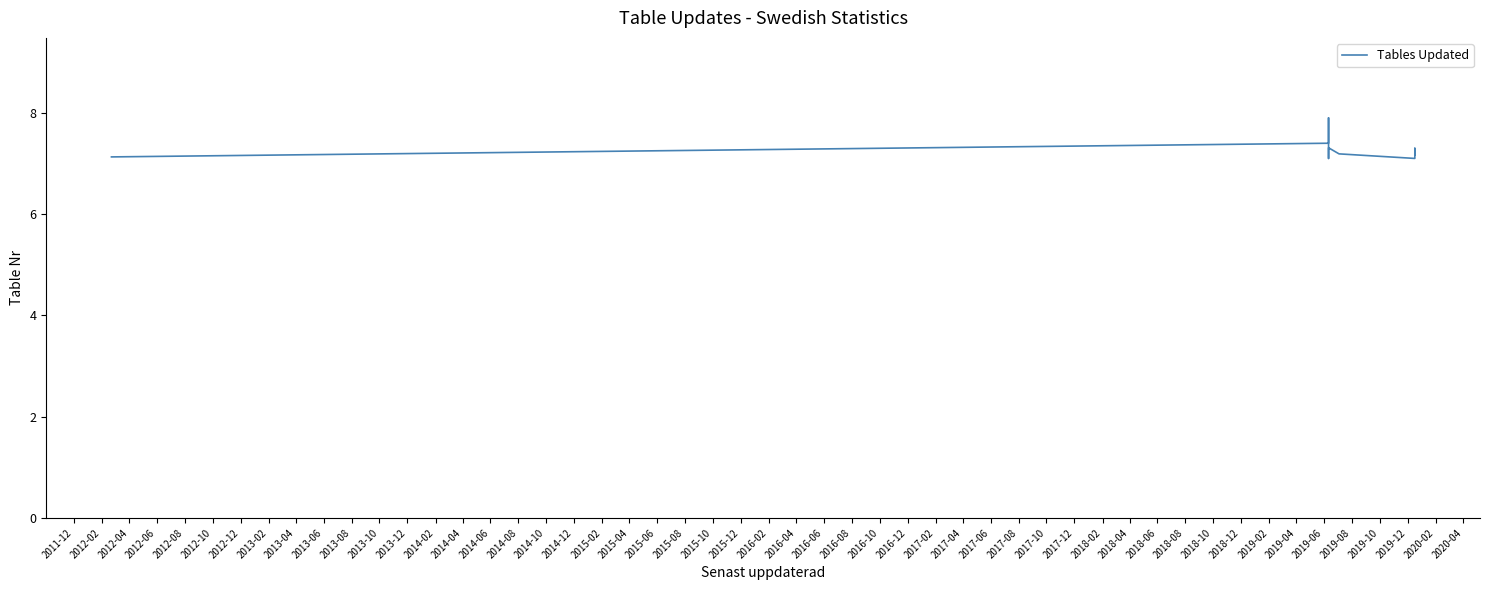

Count the number of categories in the chart.

31